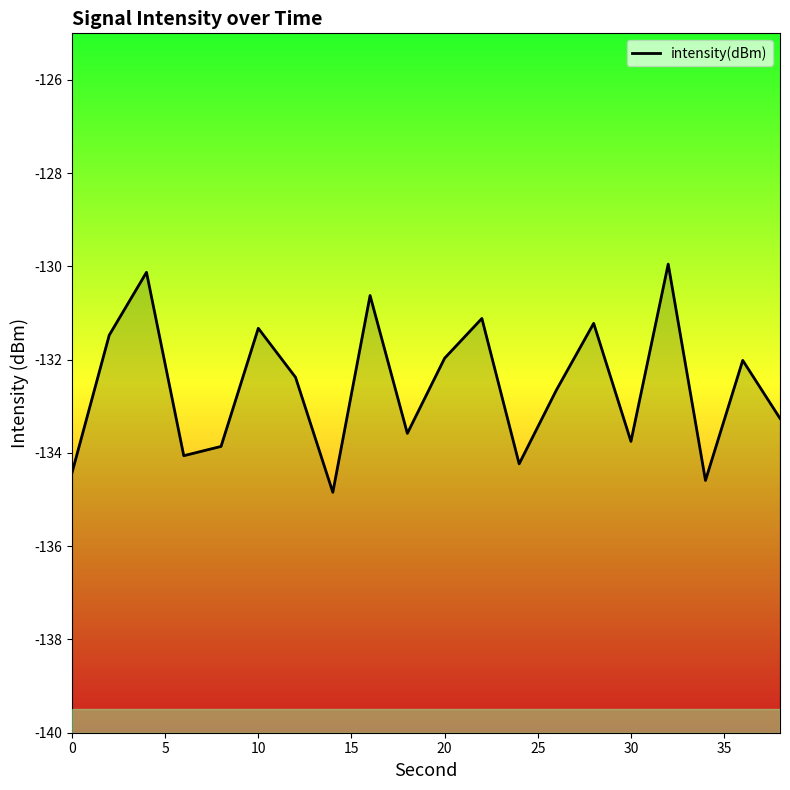

How many points are higher than both their immediate neighbors (excluding endpoints)?

7